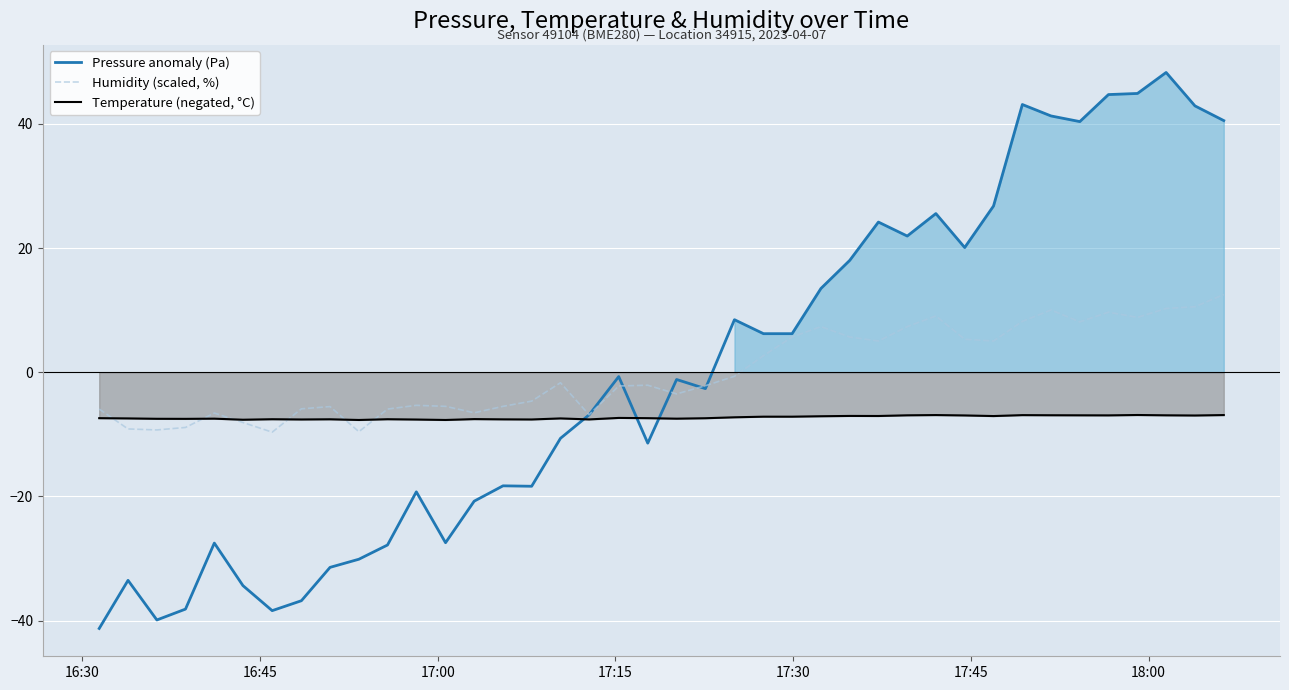

True or false: Temperature (negated, °C) has more than 0 points higher than both neighbors.

True